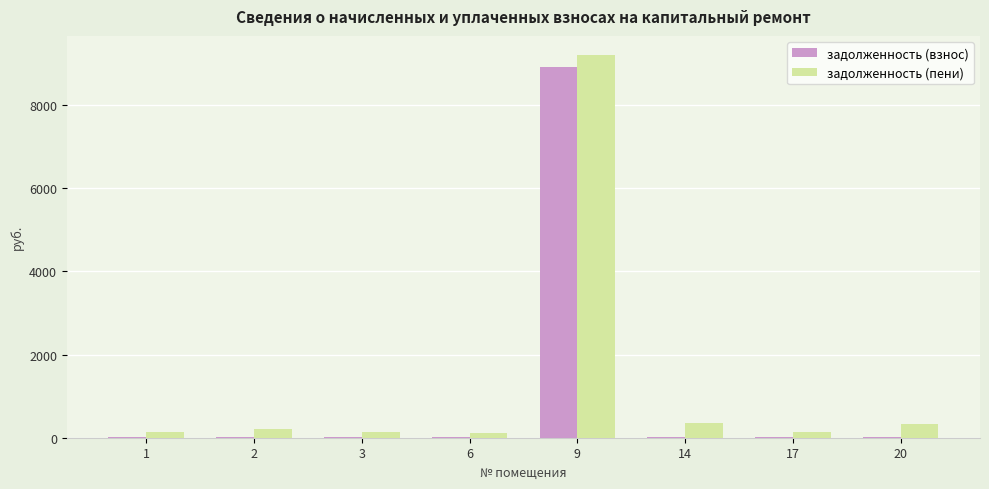

At which category is the sum across all series the highest?

9